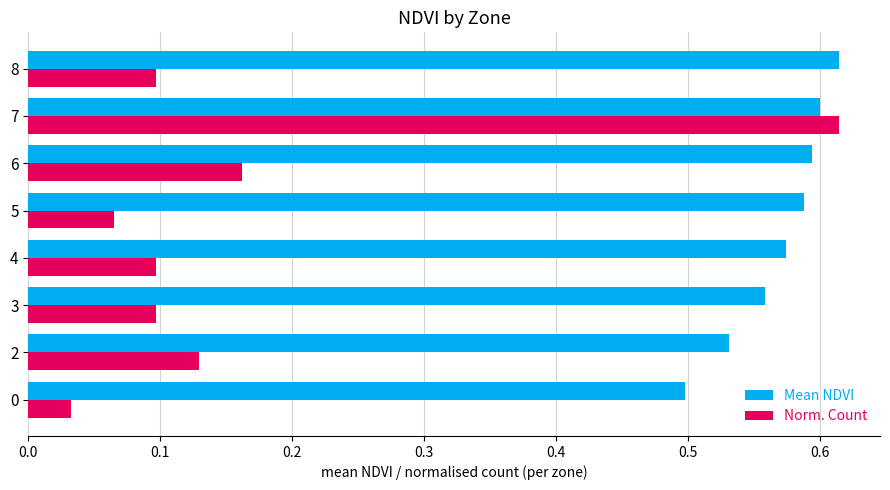

What are all the series names shown in the legend?

Mean NDVI, Norm. Count